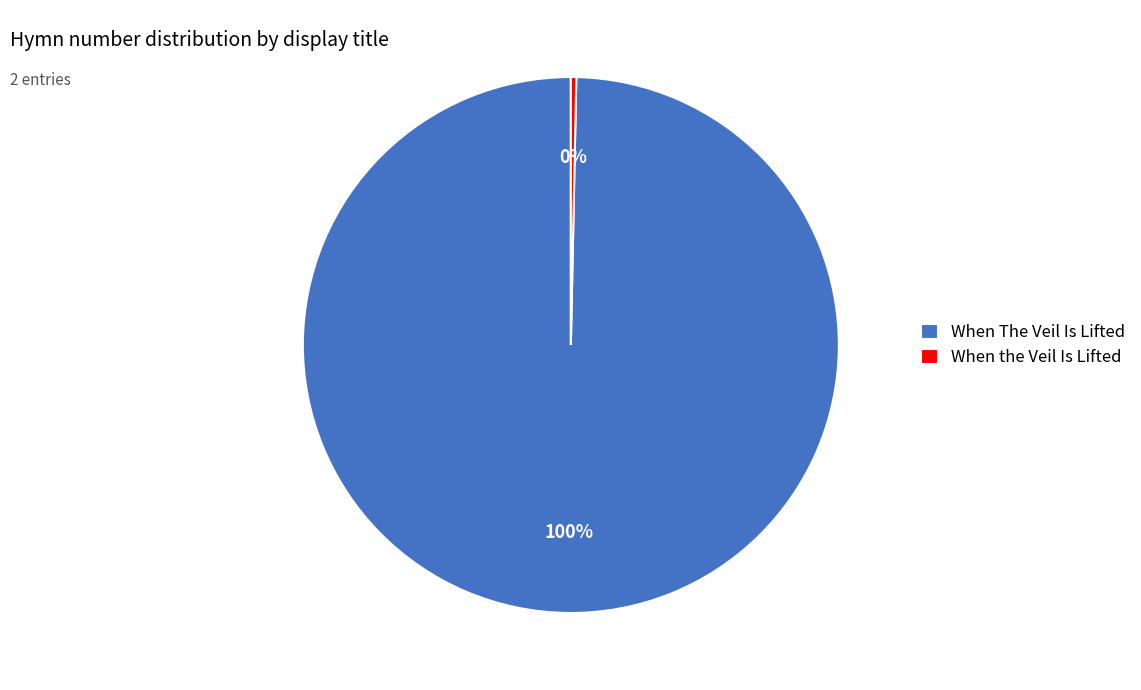

Count the number of slices in the pie.

2